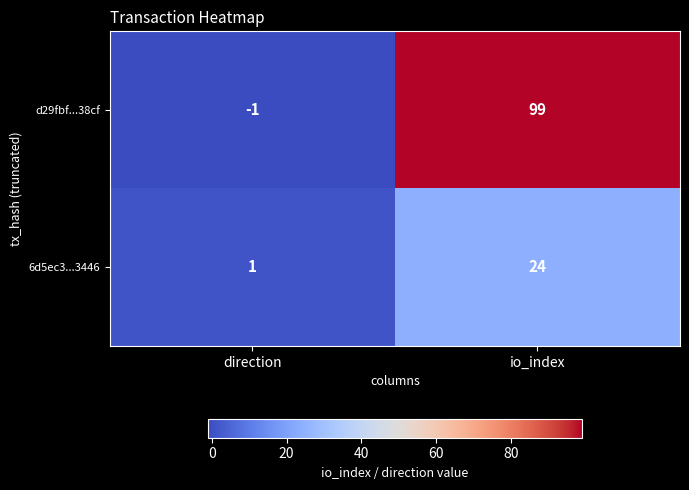

True or false: 6d5ec3...3446 has a value of 35 at io_index.

False